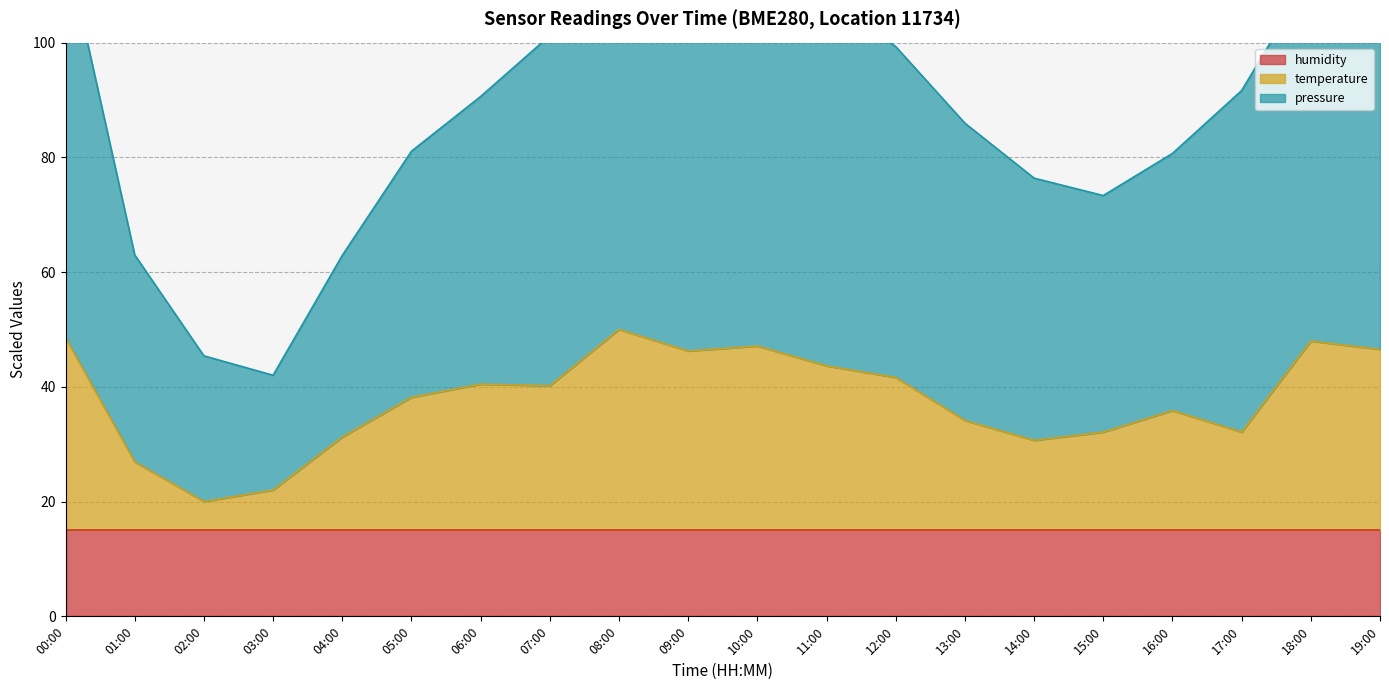

What is the difference between the pressure values at 18:00 and 11:00?

3.8